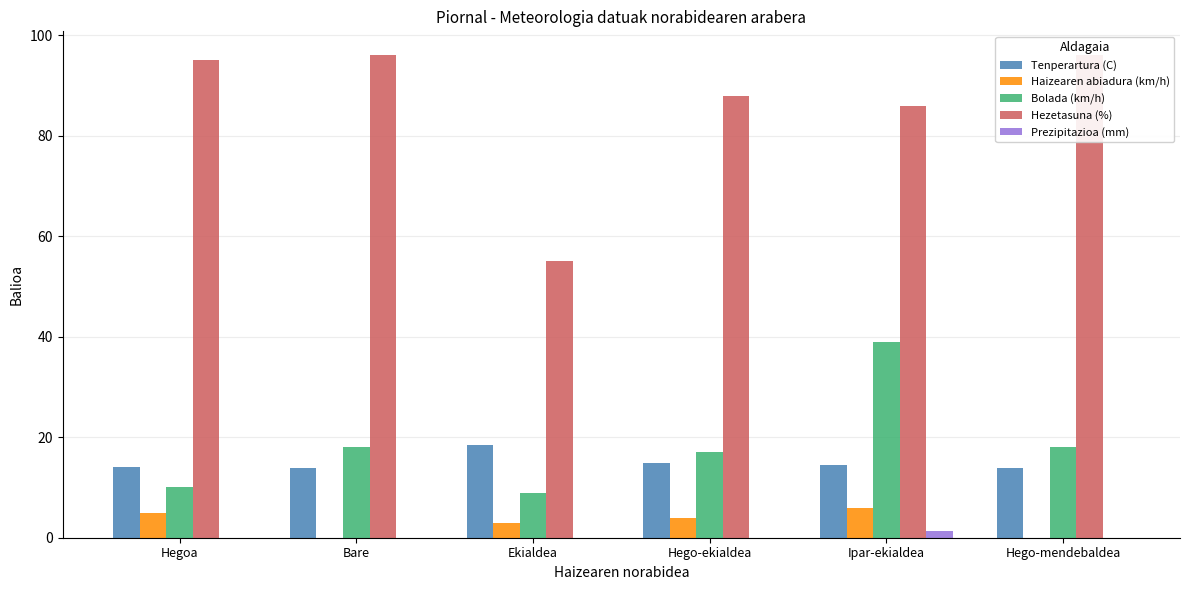

What is the total value across all series at Bare?

127.8